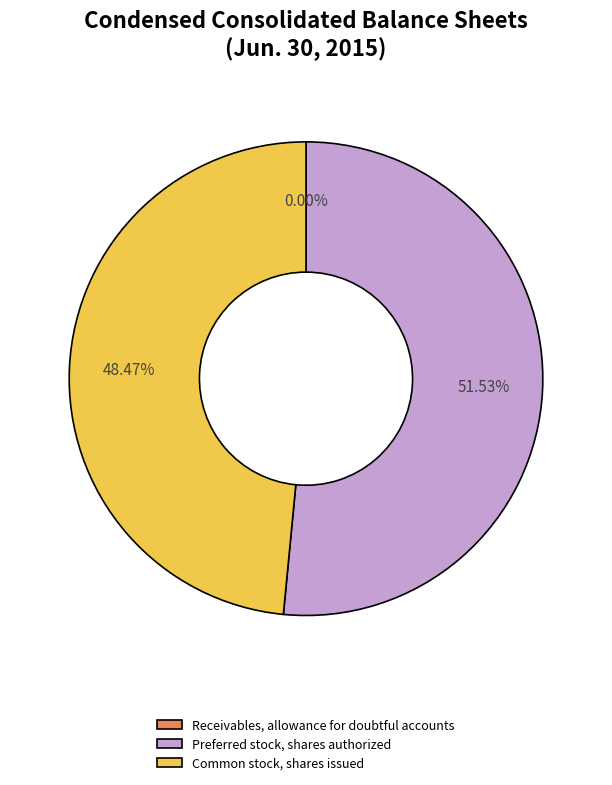

Which has a higher value, Preferred stock, shares authorized or Common stock, shares issued?

Preferred stock, shares authorized